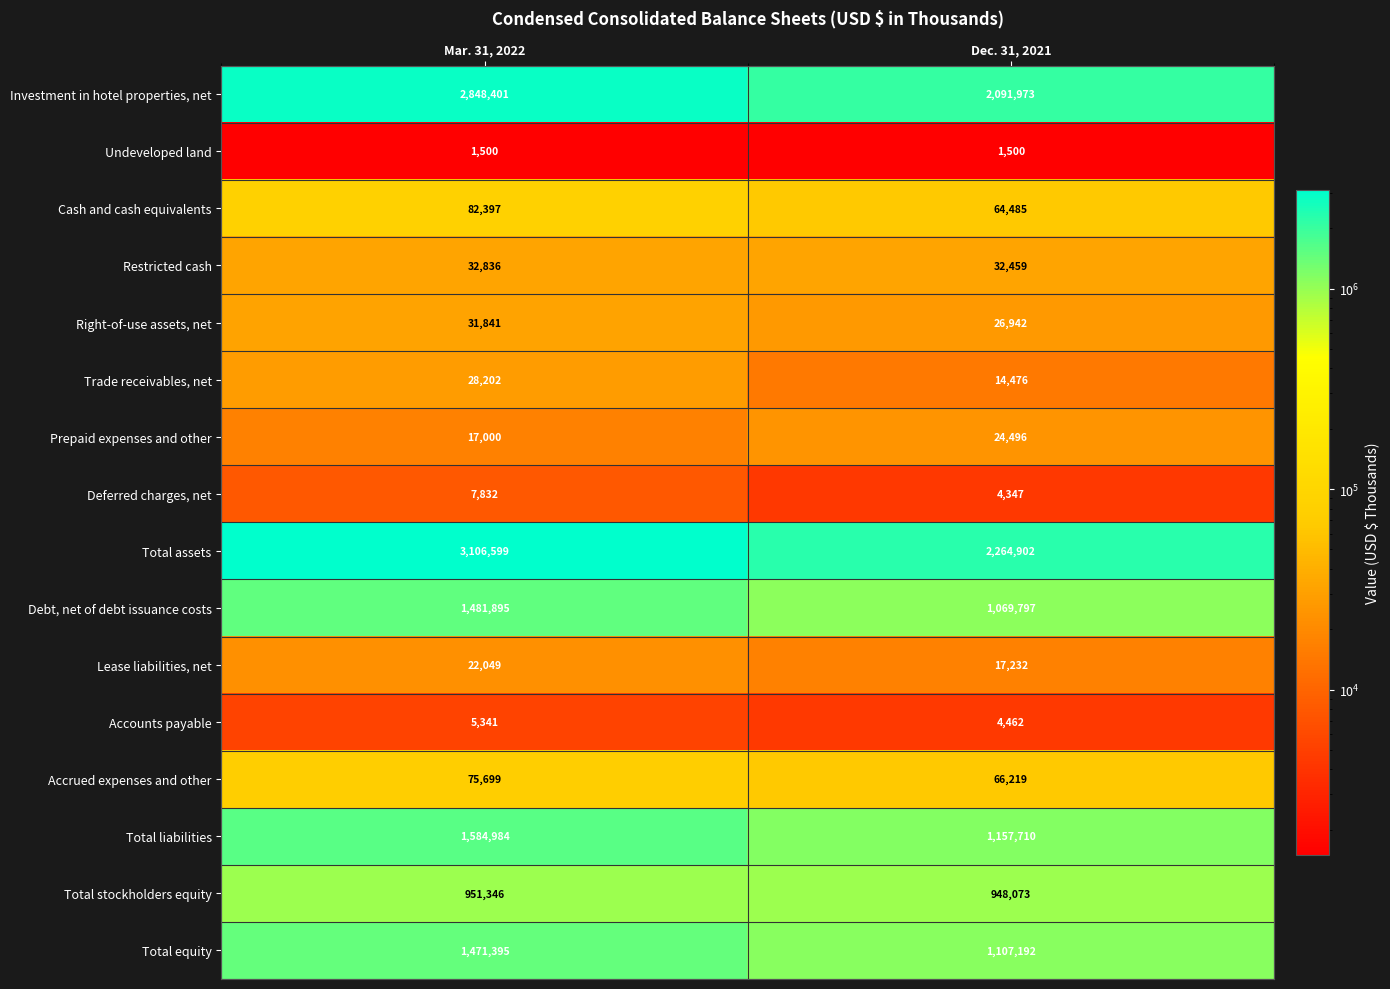

Rank the series by their maximum value, from highest to lowest.

Total assets, Investment in hotel properties, net, Total liabilities, Debt, net of debt issuance costs, Total equity, Total stockholders equity, Cash and cash equivalents, Accrued expenses and other, Restricted cash, Right-of-use assets, net, Trade receivables, net, Prepaid expenses and other, Lease liabilities, net, Deferred charges, net, Accounts payable, Undeveloped land